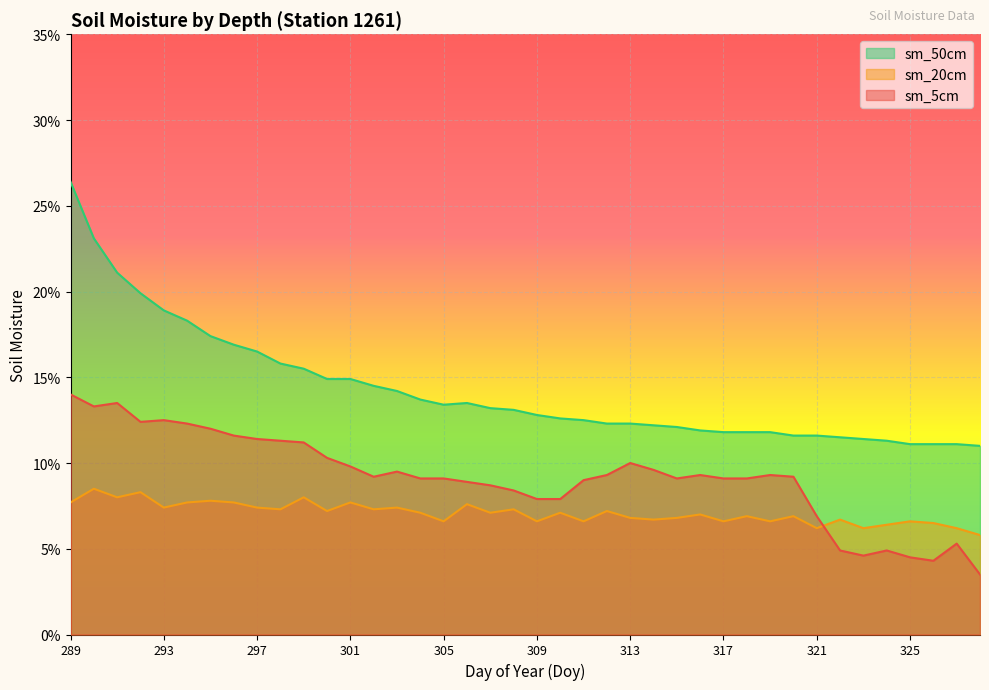

True or false: sm_20cm and sm_5cm intersect in this chart.

True